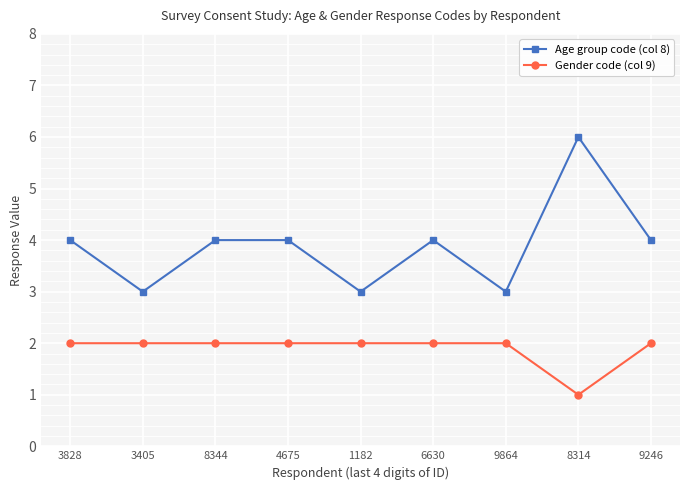

Reading left to right, list all the values displayed in this chart.

Age group code (col 8): 4	3	4	4	3	4	3	6	4
Gender code (col 9): 2	2	2	2	2	2	2	1	2